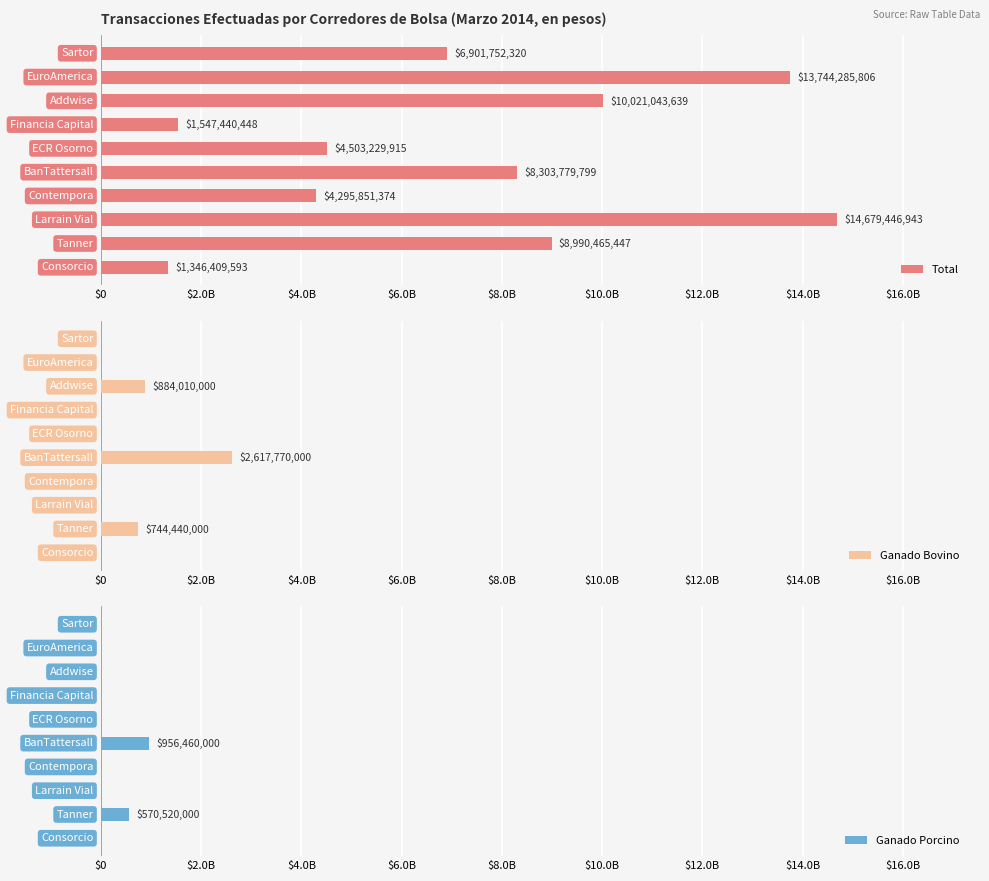

Reading left to right, transcribe all the data shown in this chart.

Total: 1346409593	8990465447	14679446943	4295851374	8303779799	4503229915	1547440448	10021043639	13744285806	6901752320
Ganado Bovino: 0	744440000	0	0	2617770000	0	0	884010000	0	0
Ganado Porcino: 0	570520000	0	0	956460000	0	0	0	0	0